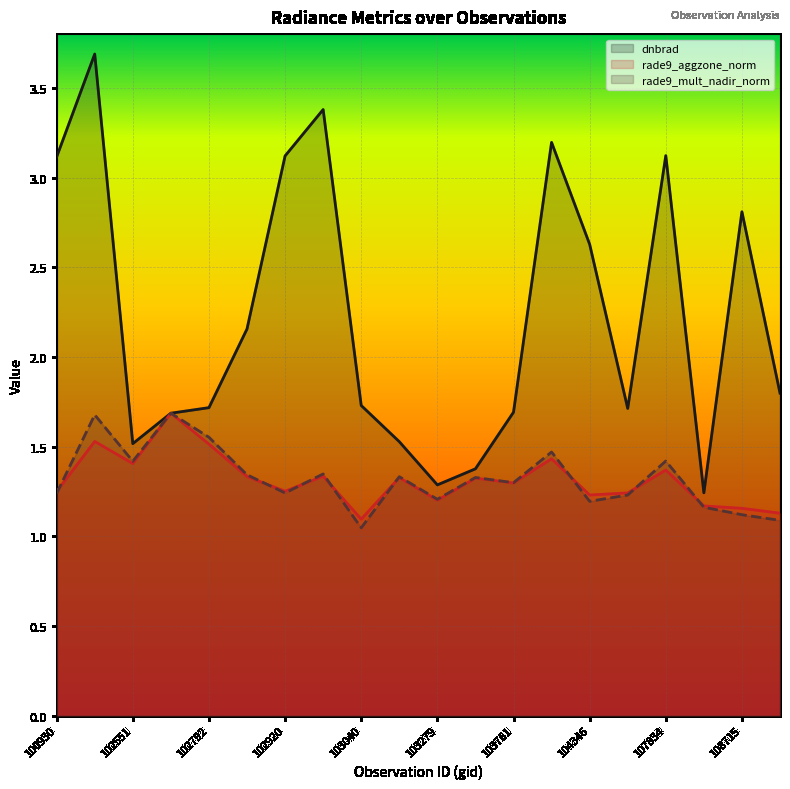

Where is dnbrad nearest to the value 2?

102912